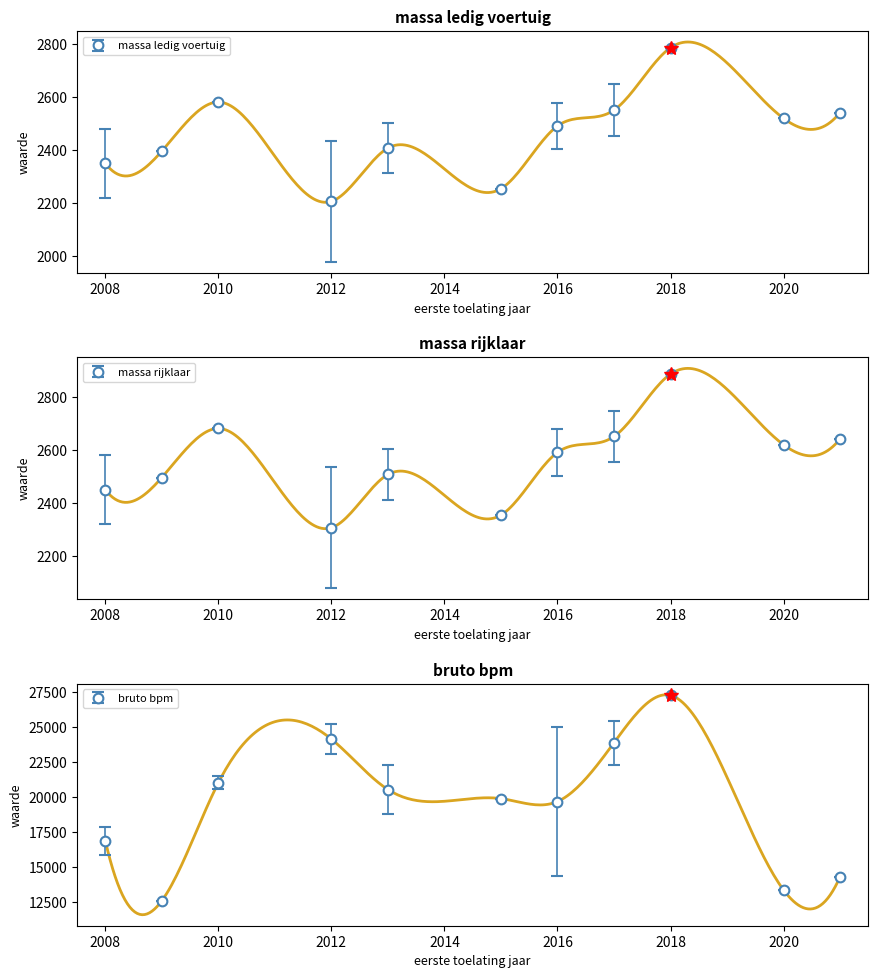

Does the chart have visible grid lines?

No